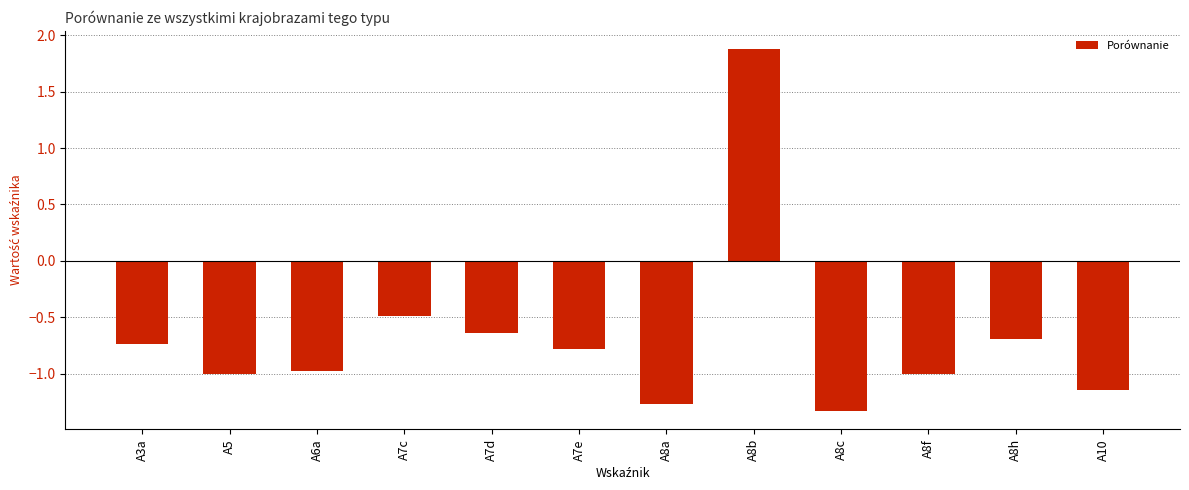

The value at A7c is -0.5. True or false?

True